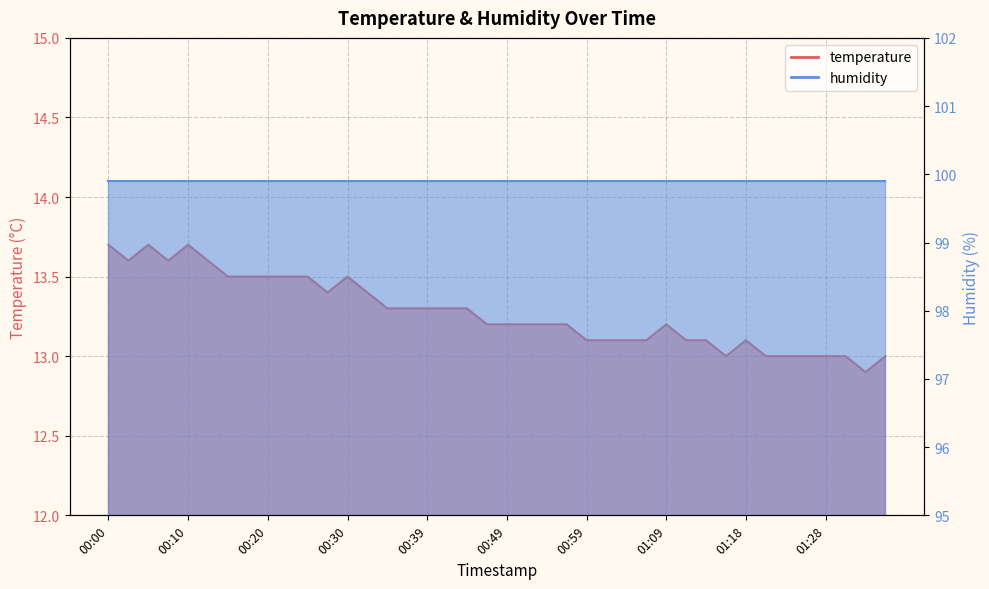

Reading right to left, extract all data points from this chart.

01:36=13.0	01:33=12.9	01:31=13.0	01:28=13.0	01:26=13.0	01:23=13.0	01:21=13.0	01:18=13.1	01:16=13.0	01:14=13.1	01:11=13.1	01:09=13.2	01:06=13.1	01:04=13.1	01:01=13.1	00:59=13.1	00:57=13.2	00:54=13.2	00:52=13.2	00:49=13.2	00:47=13.2	00:44=13.3	00:42=13.3	00:39=13.3	00:37=13.3	00:35=13.3	00:32=13.4	00:30=13.5	00:27=13.4	00:25=13.5	00:22=13.5	00:20=13.5	00:18=13.5	00:15=13.5	00:13=13.6	00:10=13.7	00:08=13.6	00:05=13.7	00:03=13.6	00:00=13.7